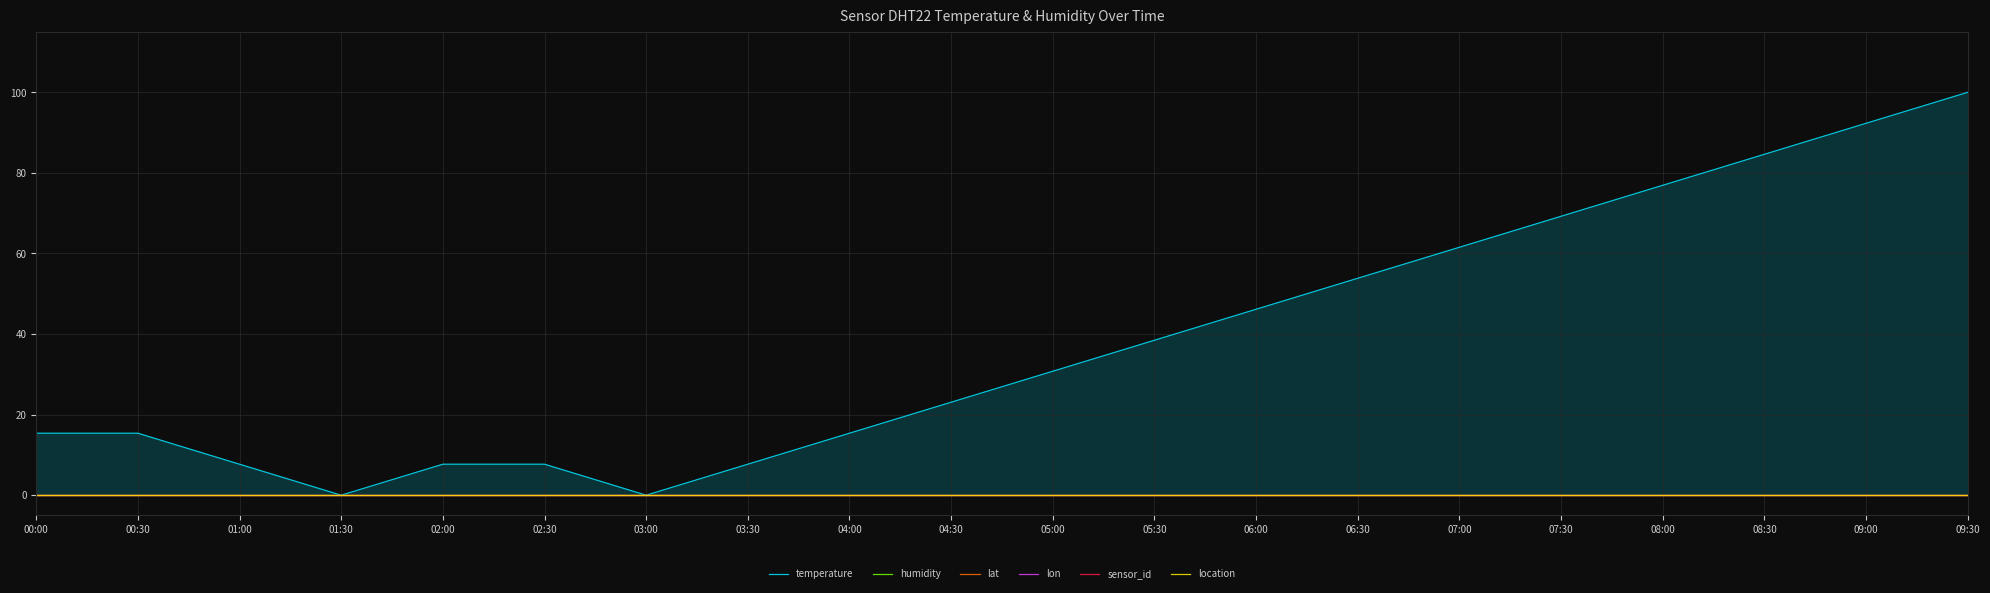

List the series in order of their peak value, lowest first.

humidity, lat, lon, sensor_id, location, temperature